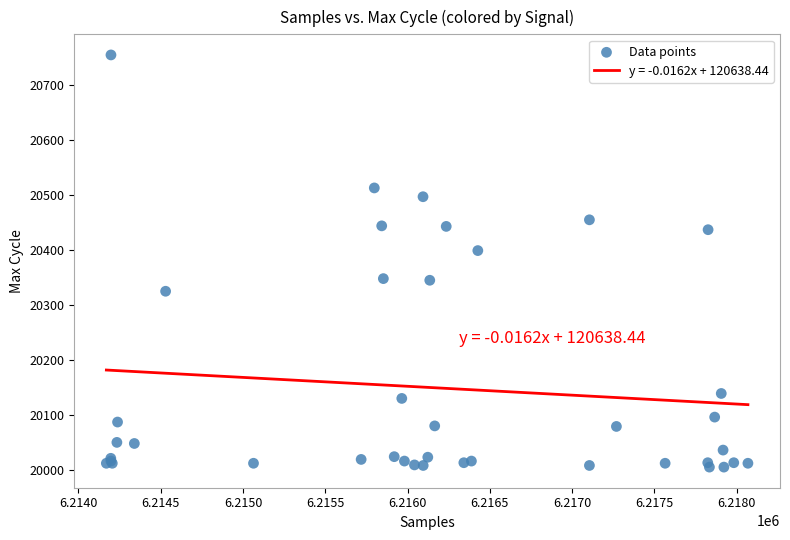

What Y value in the scatter plot is closest to 20380?

20399